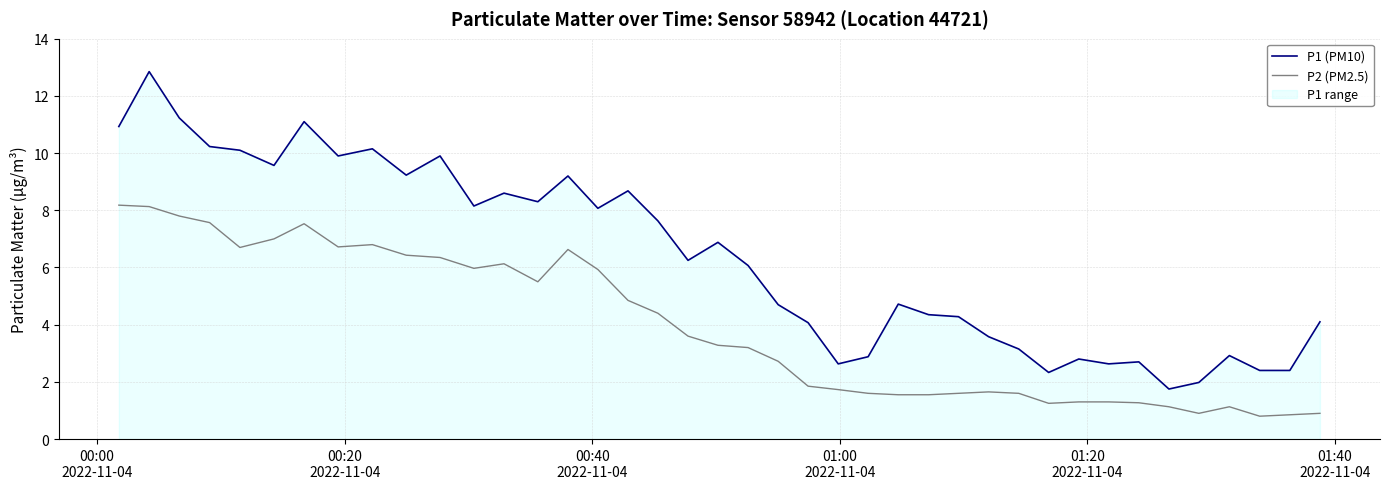

What is the value of the P2 (PM2.5) point at the 19th from the left?

3.6